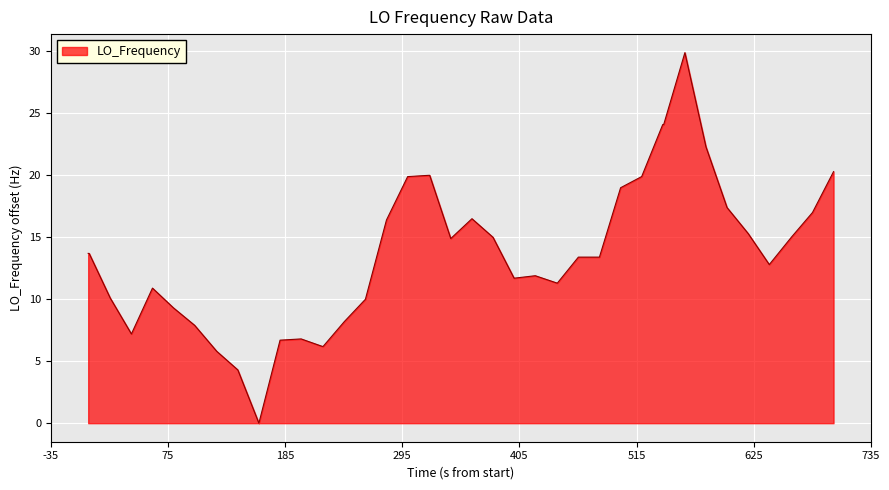

What is the difference between the maximum and minimum values?

29.9